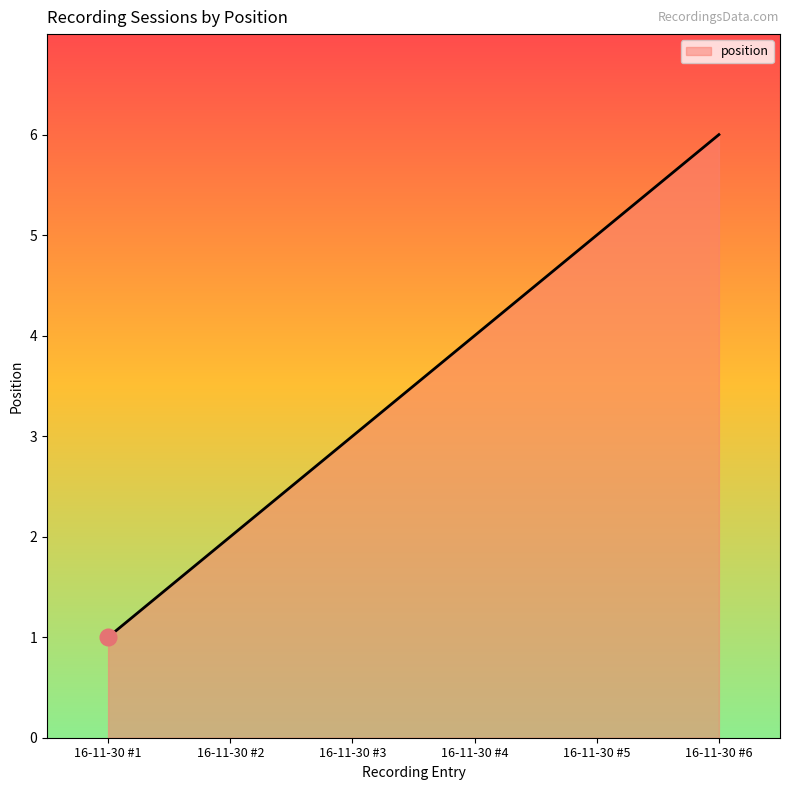

Rank the categories by value from lowest to highest.

16-11-30 #1, 16-11-30 #2, 16-11-30 #3, 16-11-30 #4, 16-11-30 #5, 16-11-30 #6